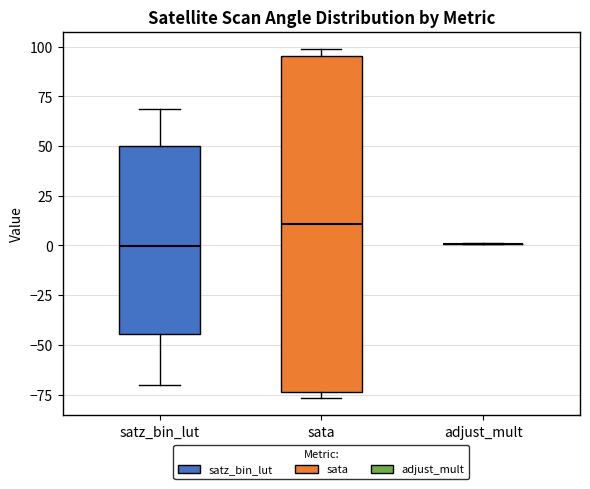

Comparing the boxes themselves (not the whiskers), which one is the tallest?

sata